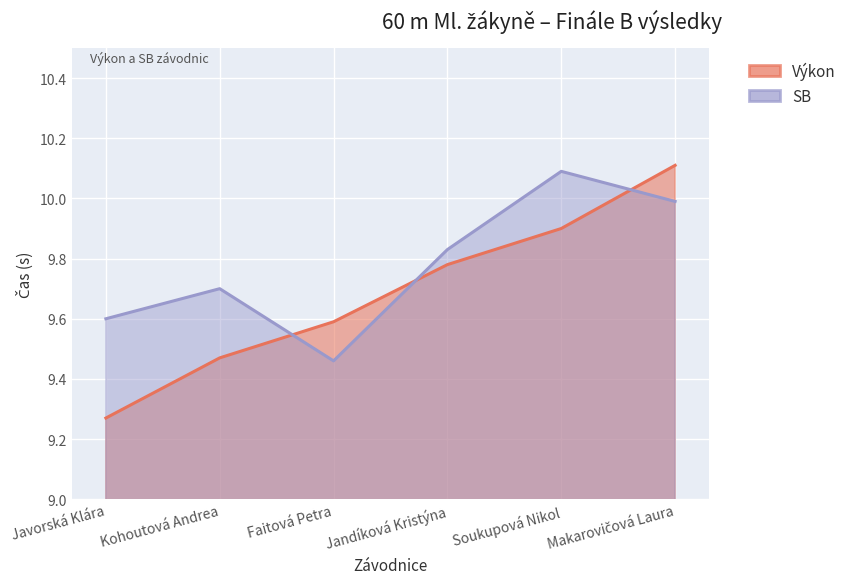

What is the difference between the second highest and second lowest values in the SB series?

0.4